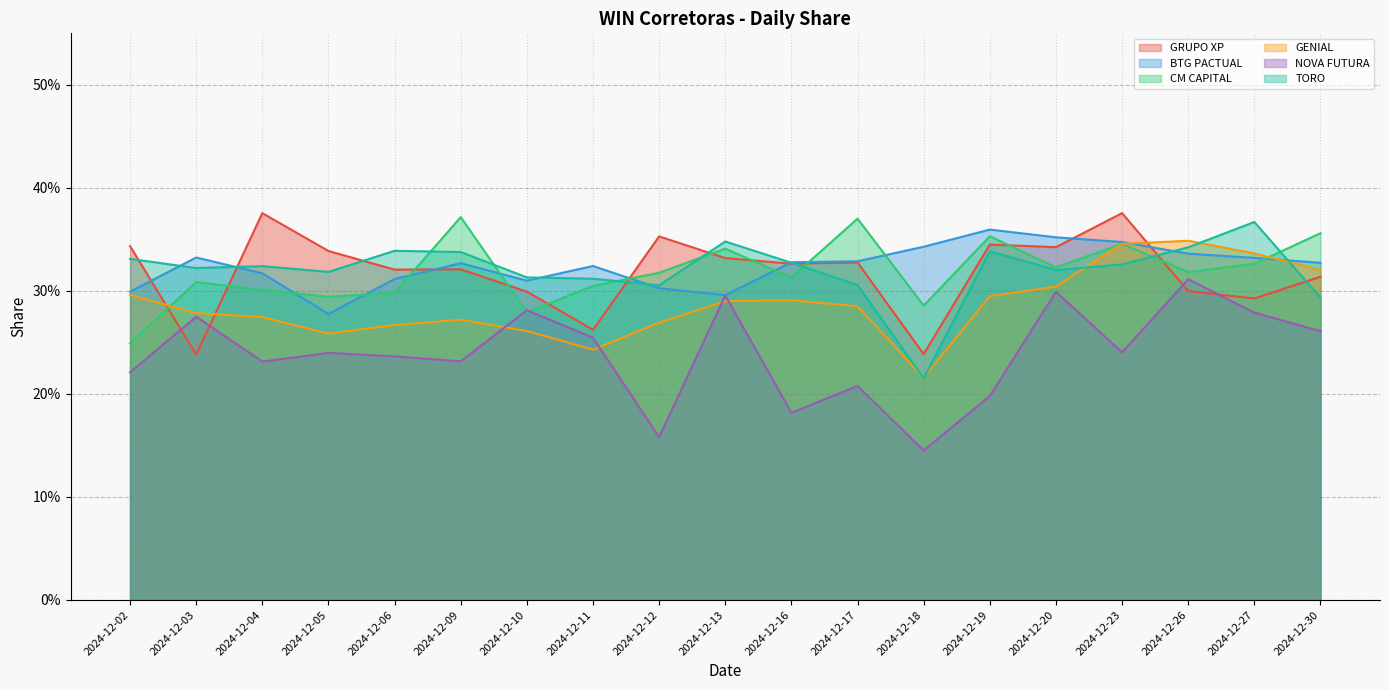

At which label is NOVA FUTURA closest to 0?

2024-12-18